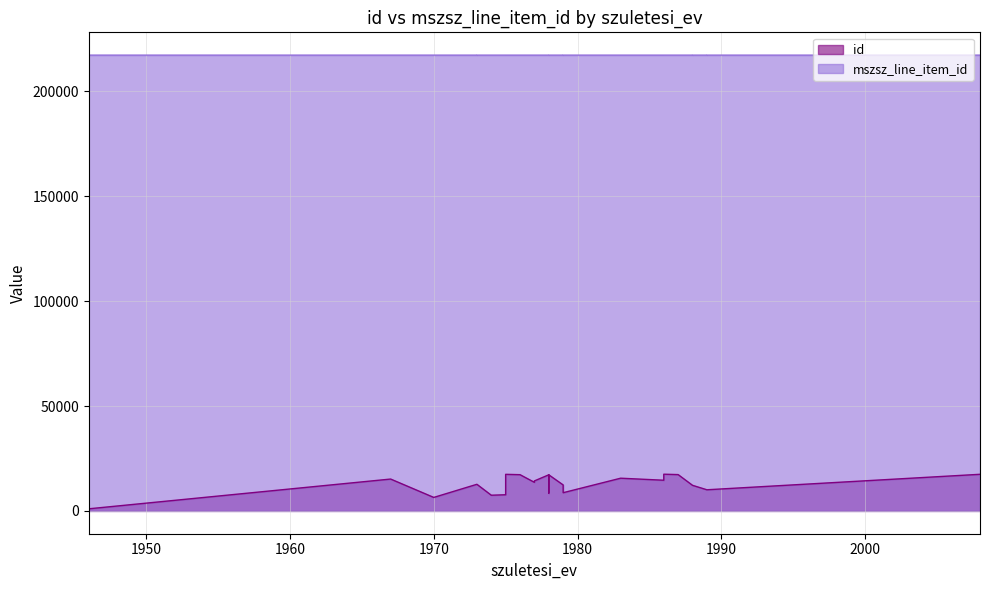

True or false: mszsz_line_item_id has more than 1 points higher than both neighbors.

False